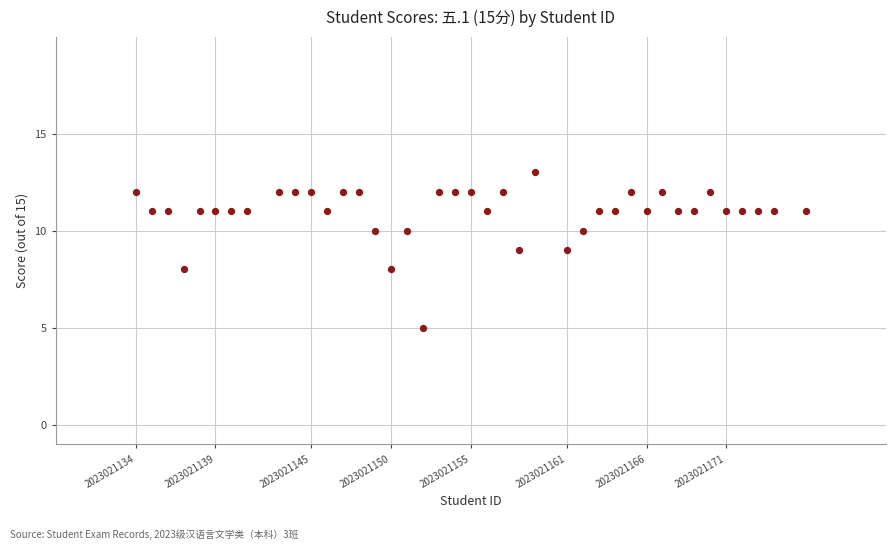

What is the range of Y values (max minus min)?

8